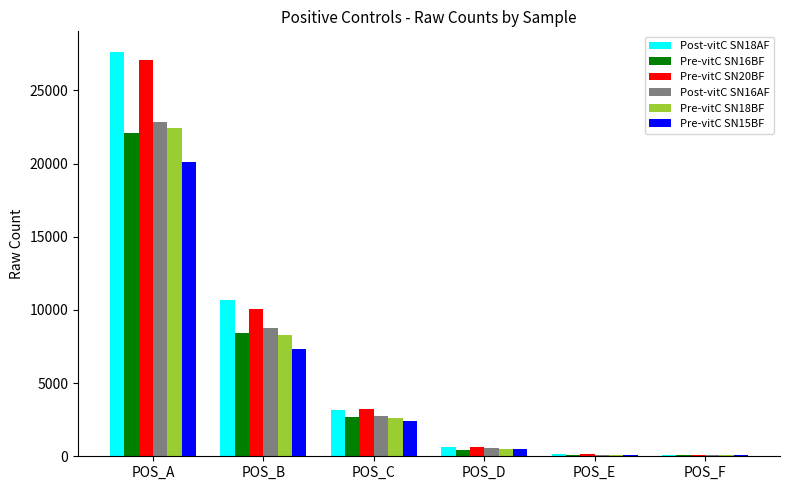

What is the sum of all Post-vitC SN18AF values?

42355